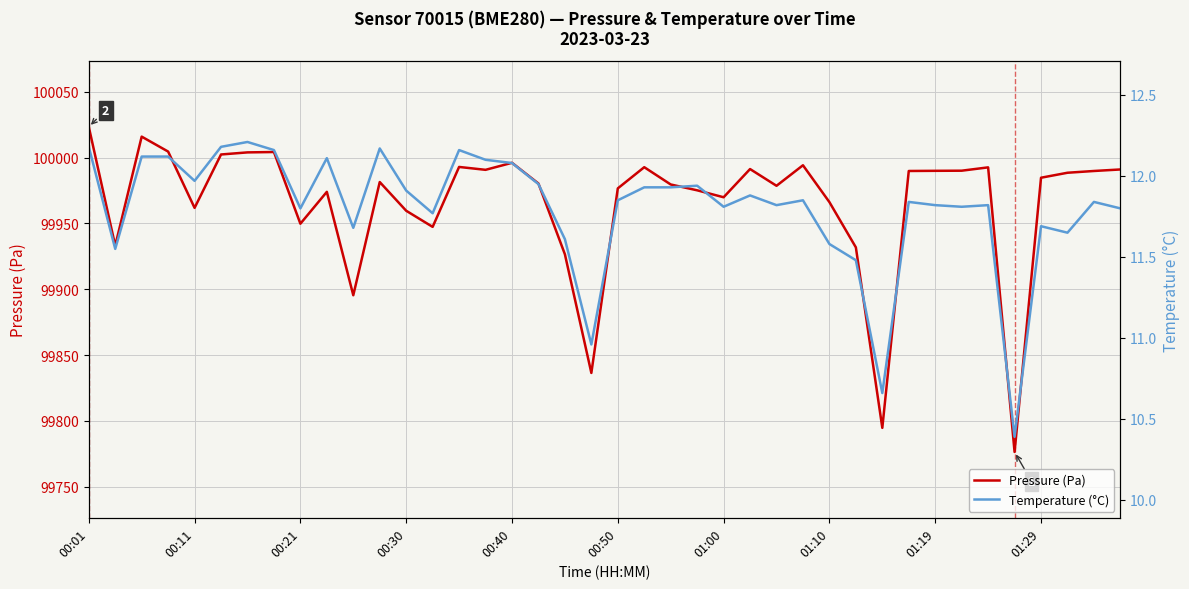

What is the maximum value shown in the chart?

100023.4